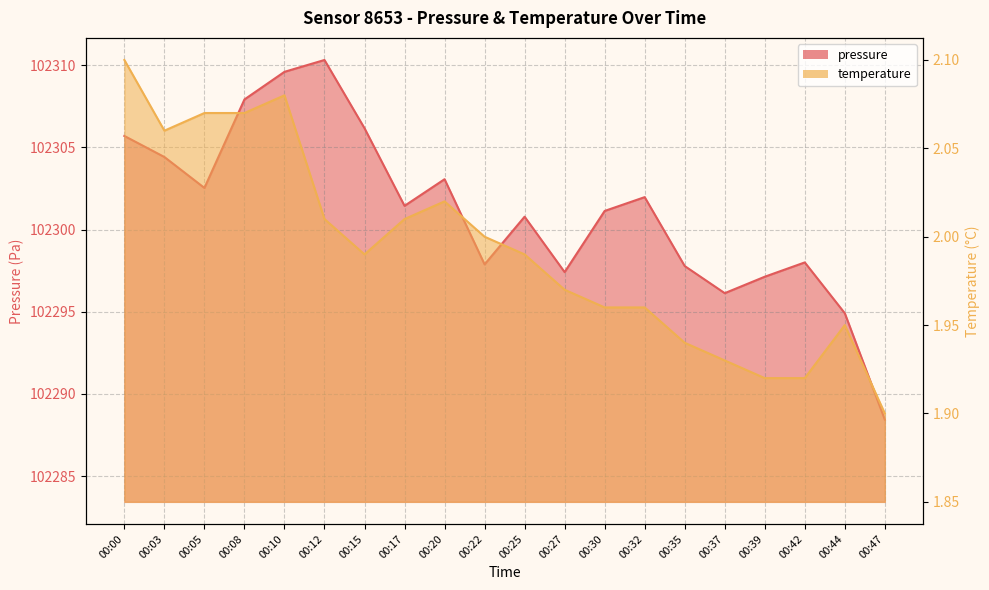

Which category has the lowest value in the pressure series?

00:47